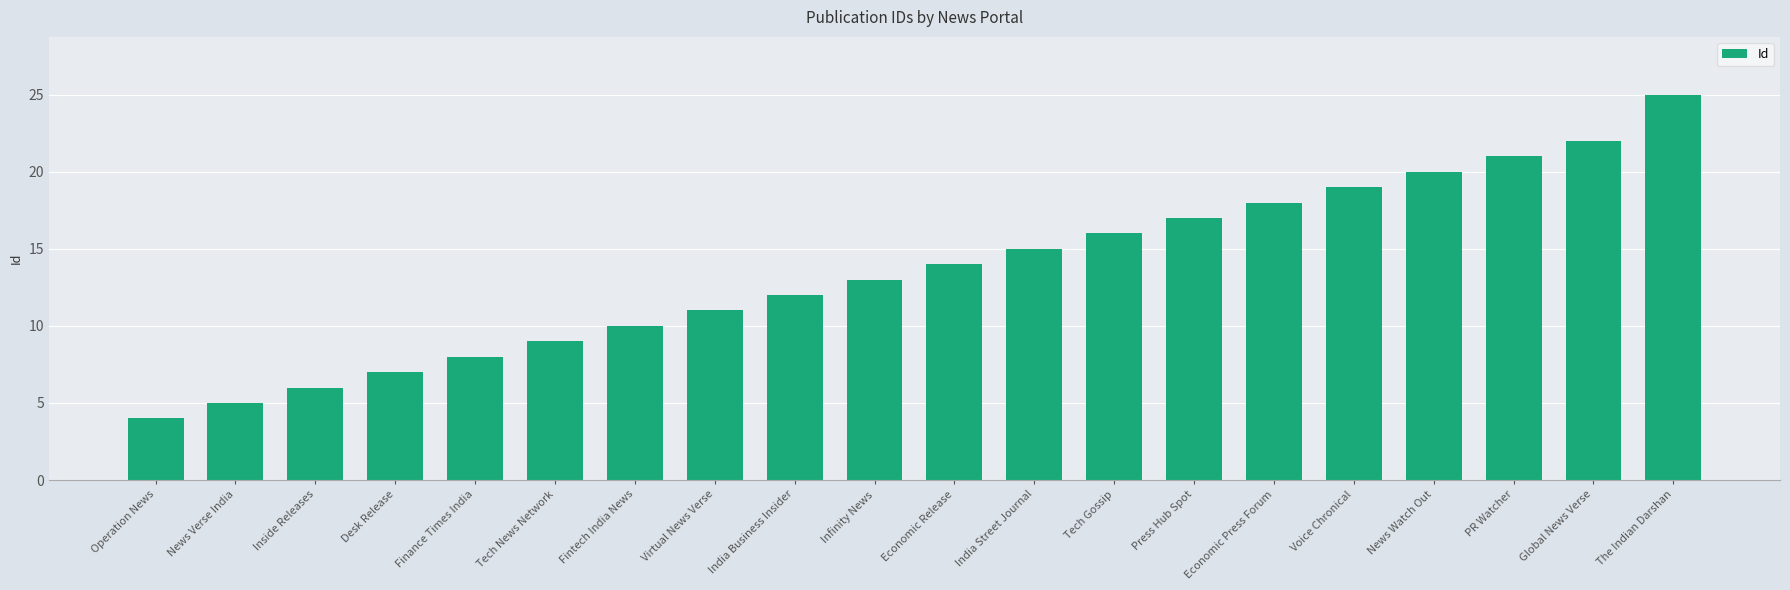

Read the value at The Indian Darshan, to the nearest 5.

25